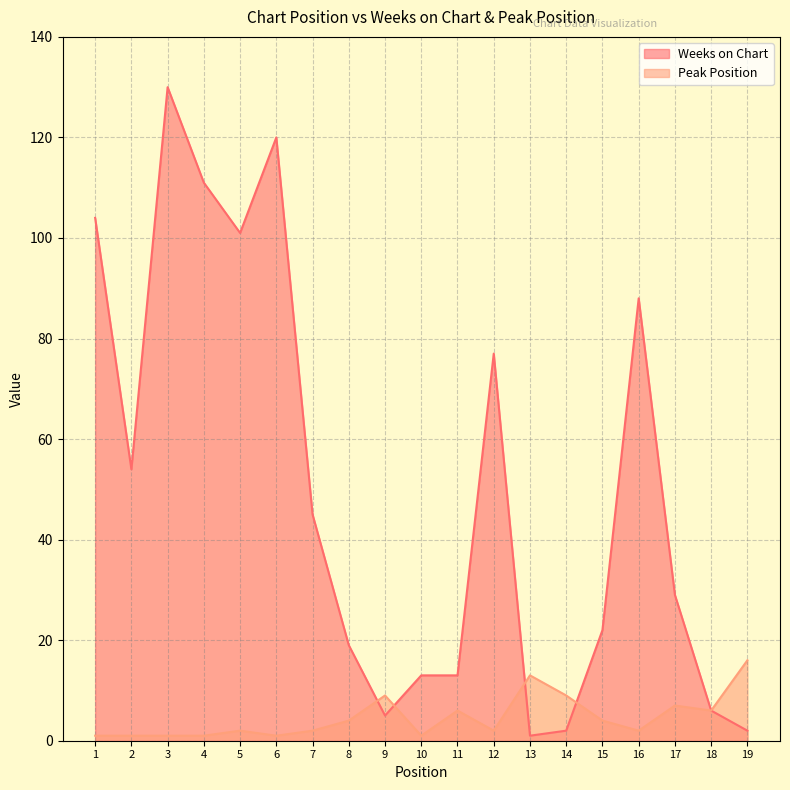

At which label does Weeks on Chart reach its peak?

3